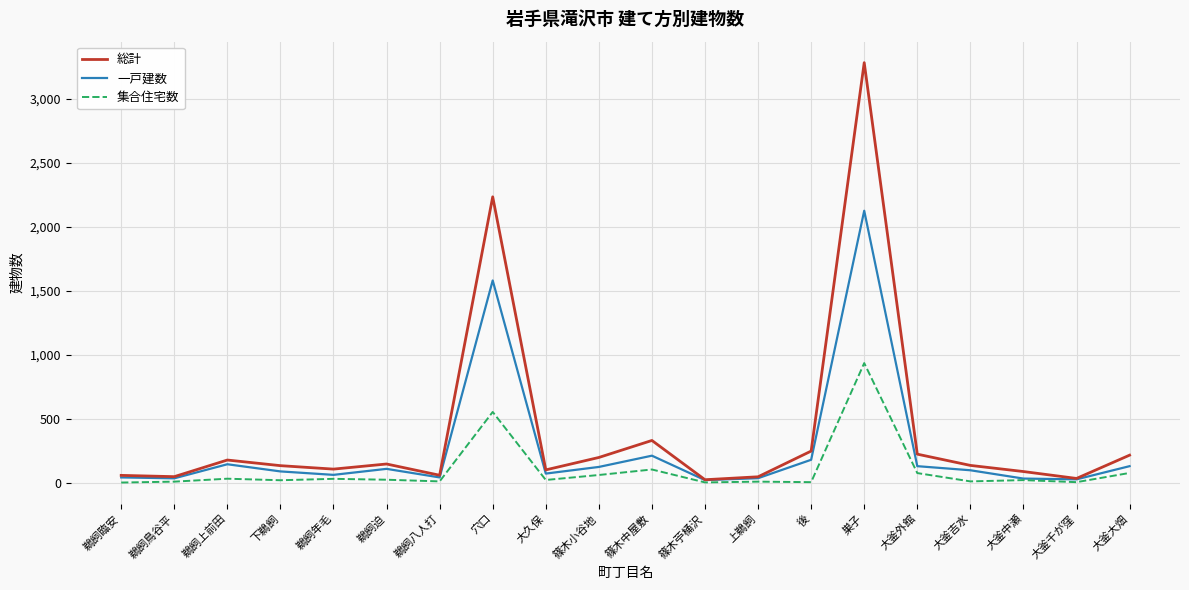

List the series in order of their peak value, lowest first.

集合住宅数, 一戸建数, 総計